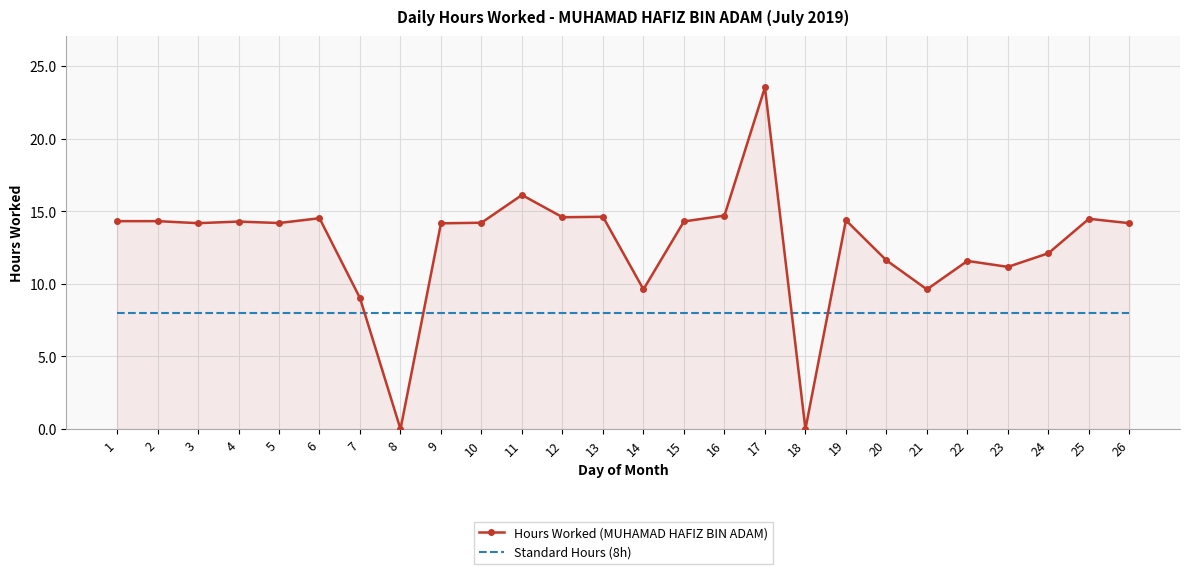

Which series changed the most between 7 and 17?

Hours Worked (MUHAMAD HAFIZ BIN ADAM)